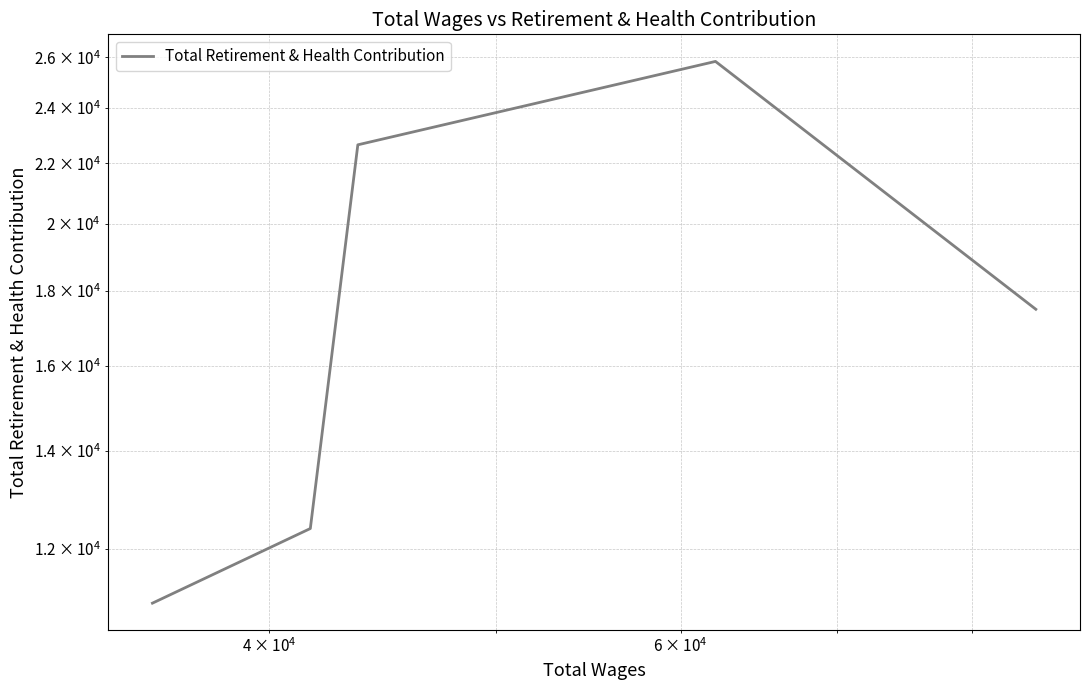

The value at $\mathdefault{10^{3}}$ is 3418. True or false?

False